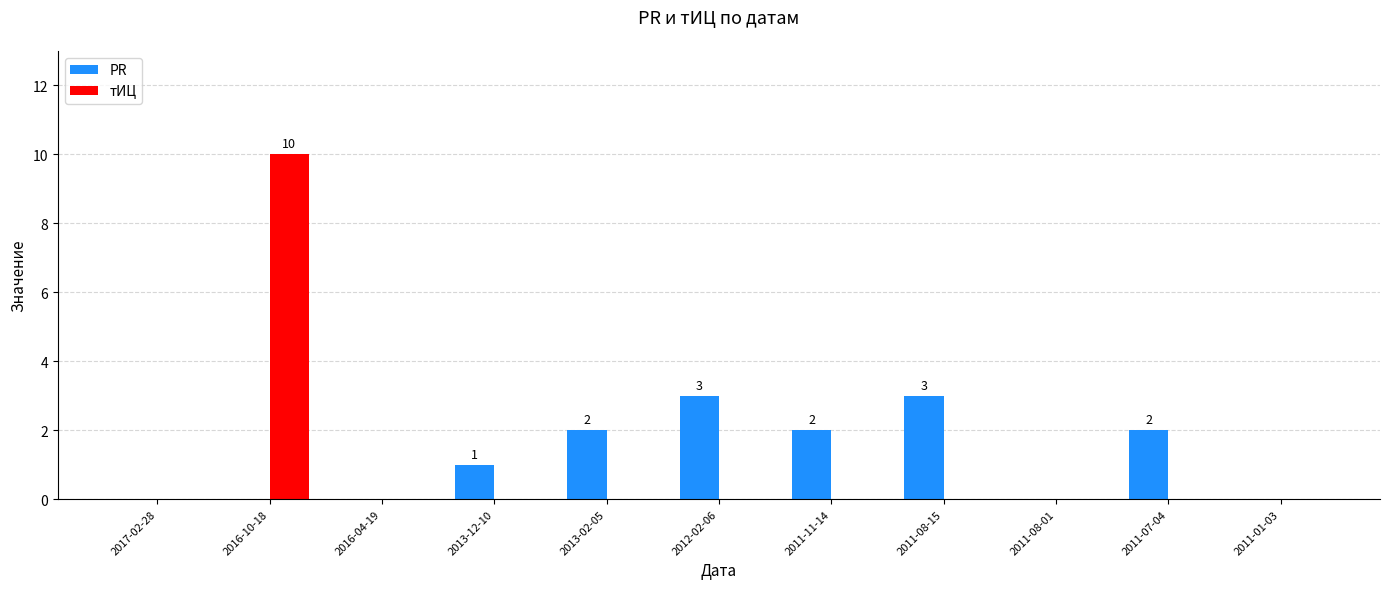

At which category does the chart reach its peak across all series?

2016-10-18